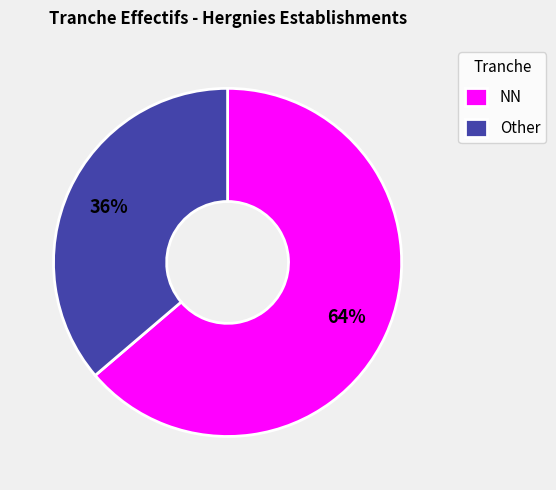

What is the ratio of the value at NN to the value at Other?

1.8